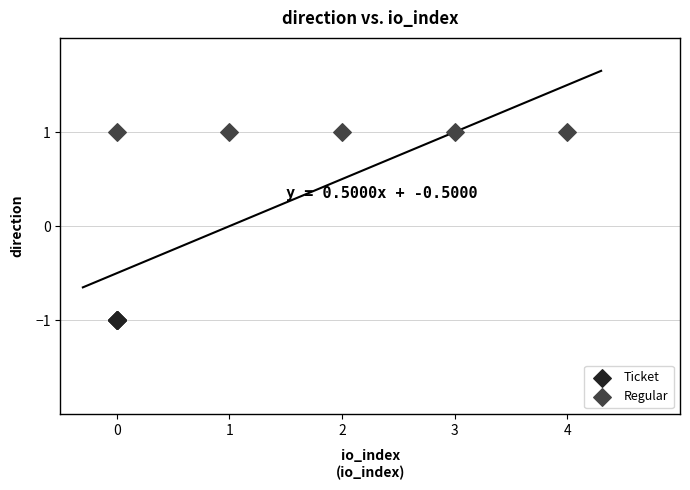

What are all the series names shown in the legend?

Ticket, Regular